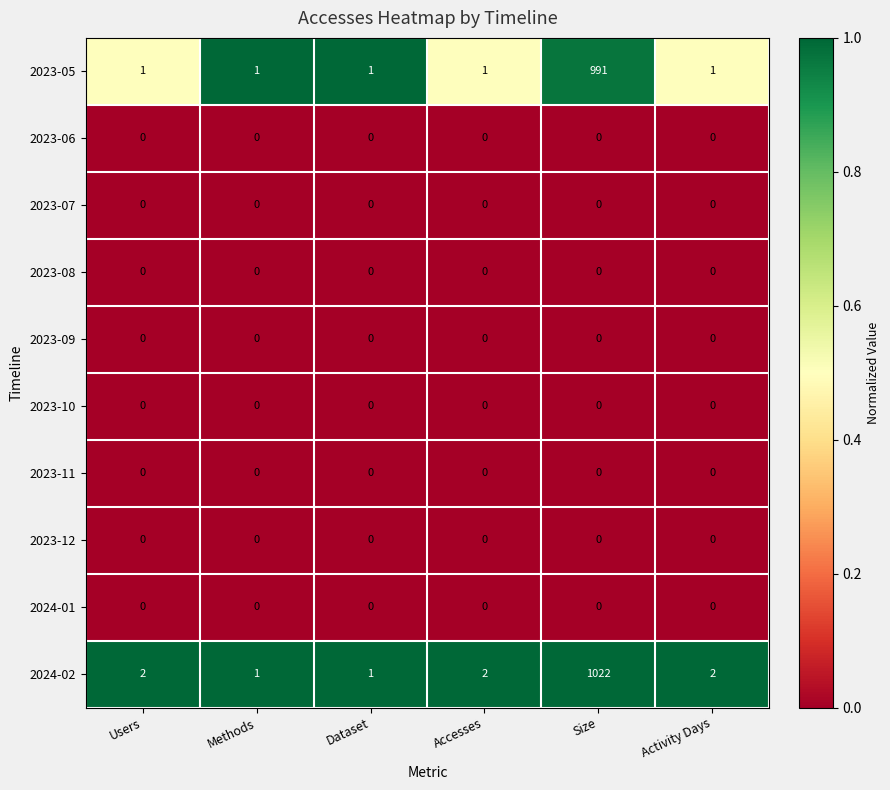

Is the value of 2023-05 at Accesses greater than the value of 2023-10 at Methods?

Yes